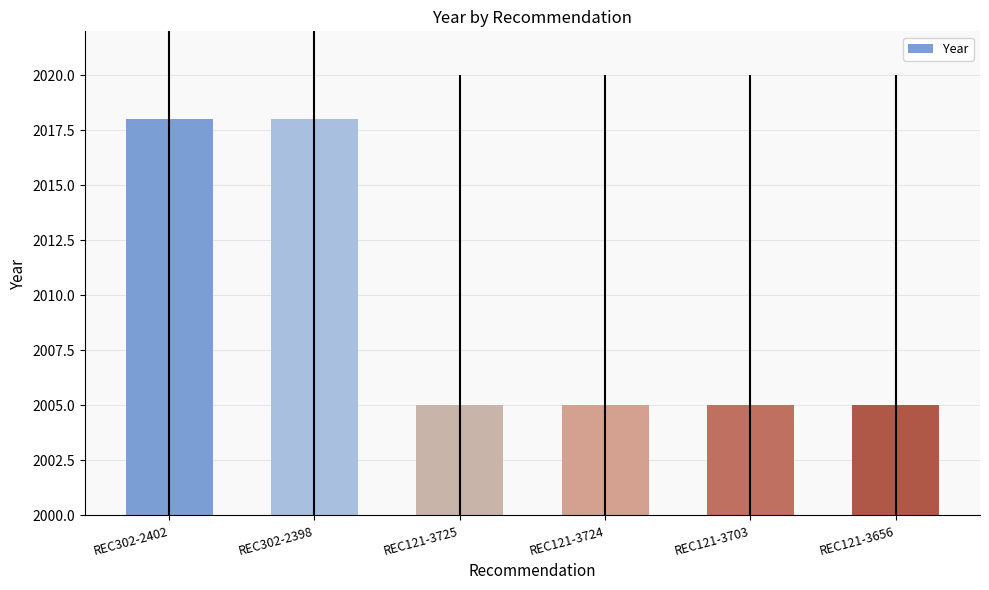

What is the maximum value shown in the chart?

2018